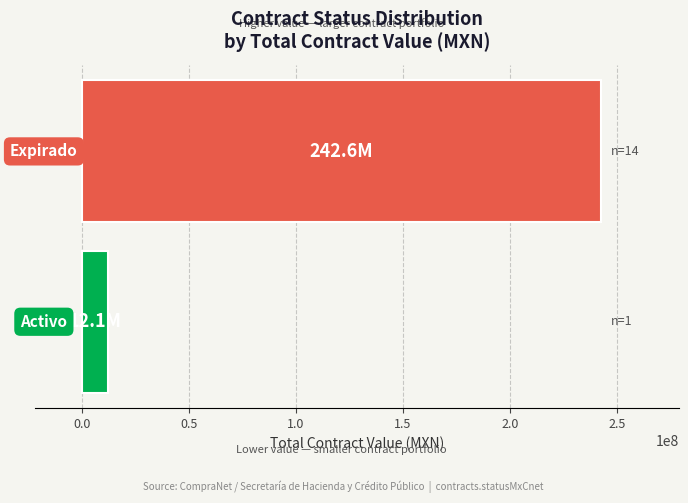

What is the average value?

127336539.4